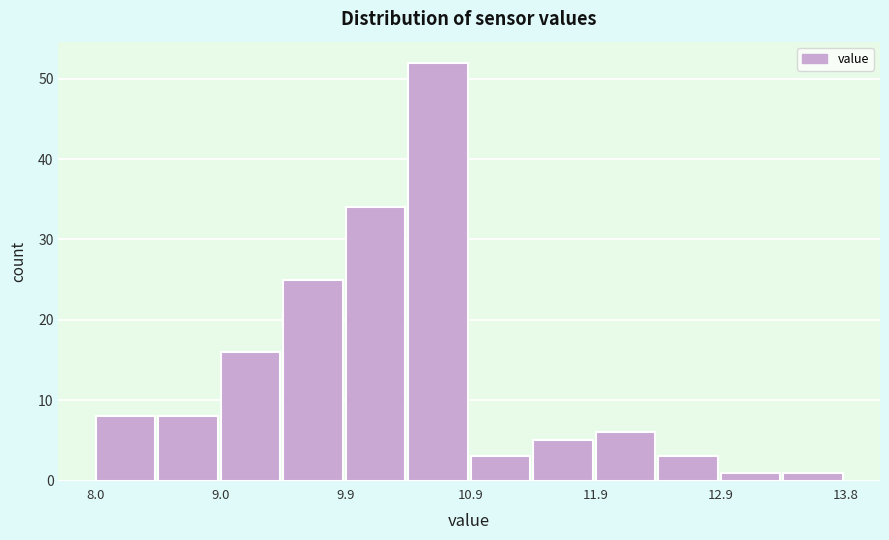

Over which range of the x-axis is the bar tallest?

10.4 to 10.9